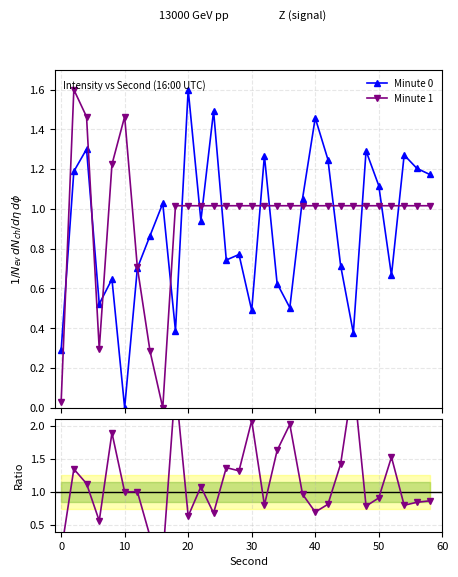

Which series ends up on top after the final intersection of Minute 1 and Minute 0?

Minute 0